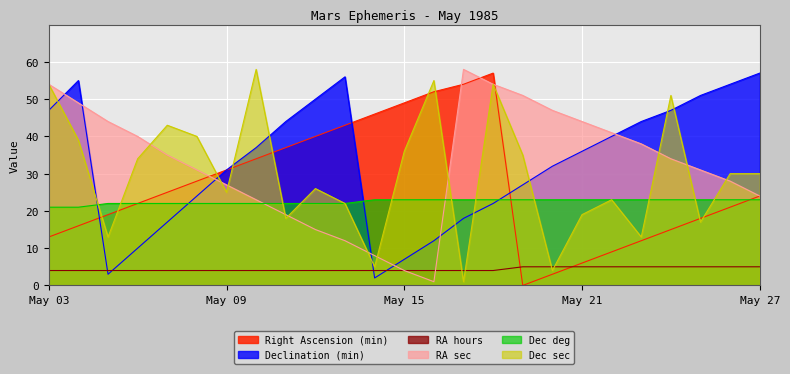

At which category does Right Ascension (min) reach its first local valley?

May 19